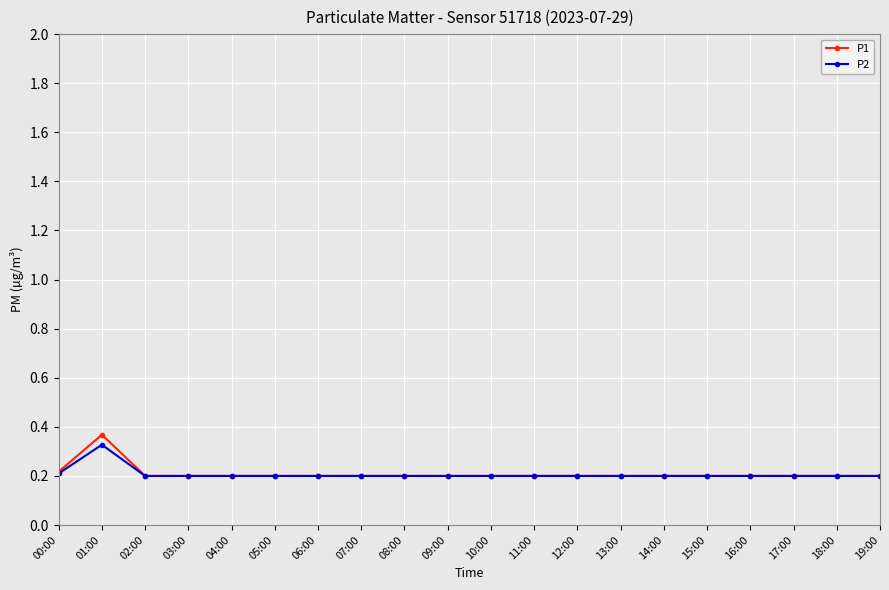

At how many categories does at least one series exceed 0?

20